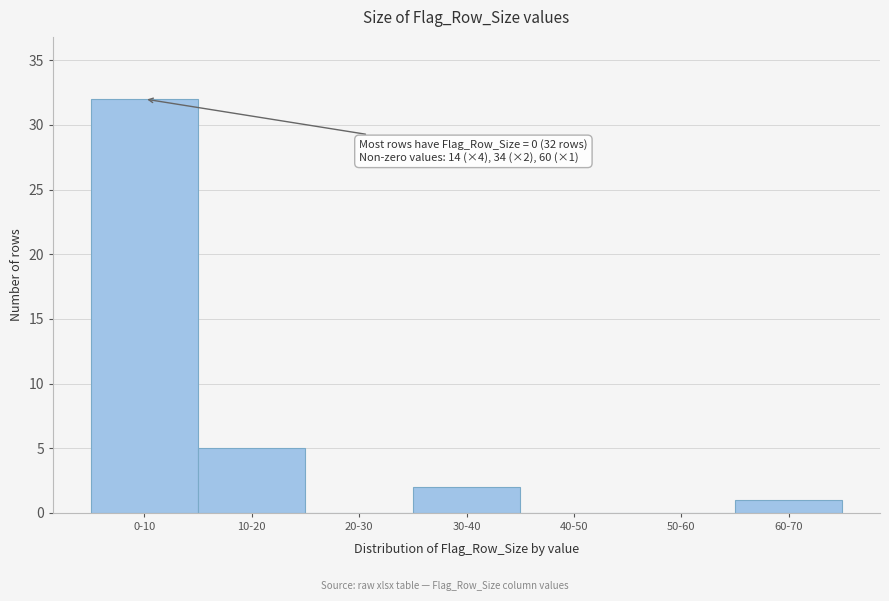

Reading right to left, what are all the values shown in this chart?

60-70=1	50-60=0	40-50=0	30-40=2	20-30=0	10-20=5	0-10=32